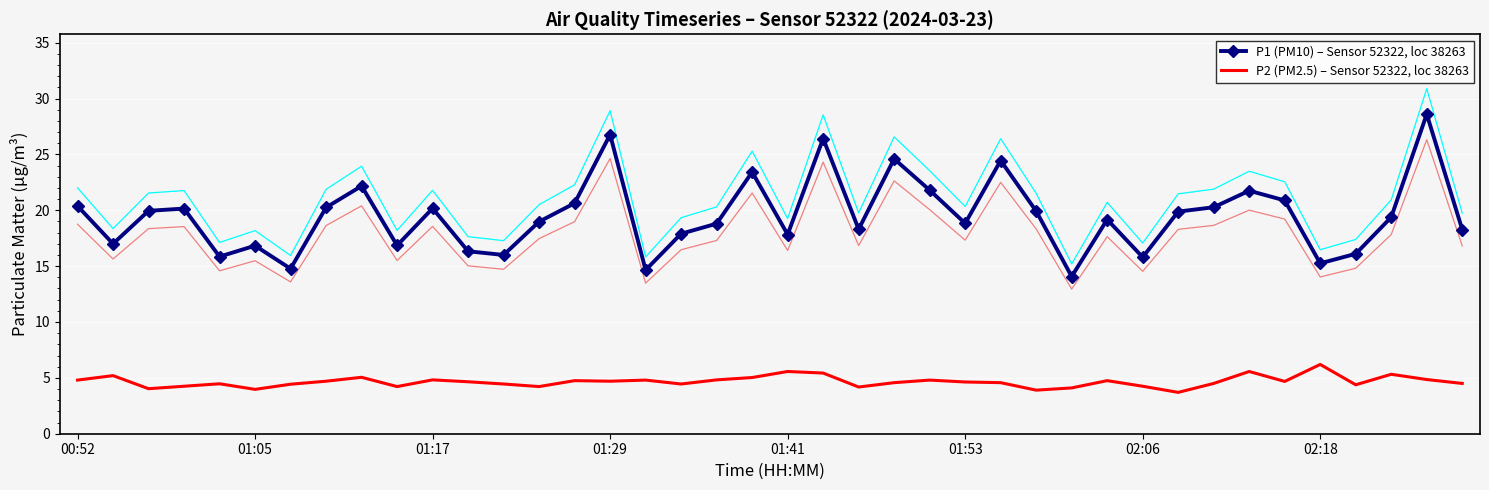

How many lines are shown in the chart?

2